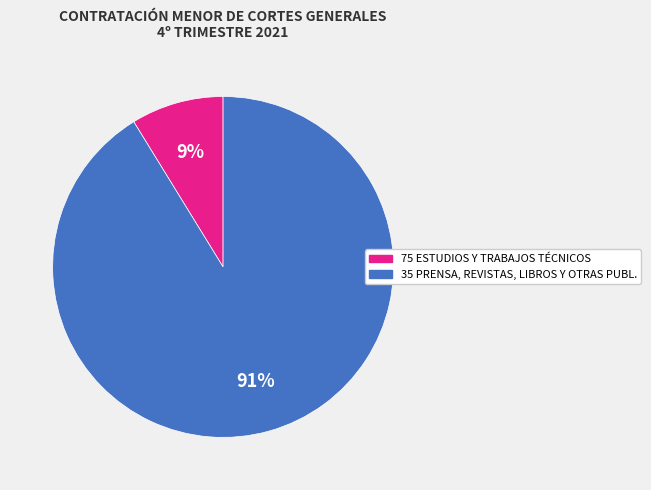

Does any single category account for the majority?

Yes